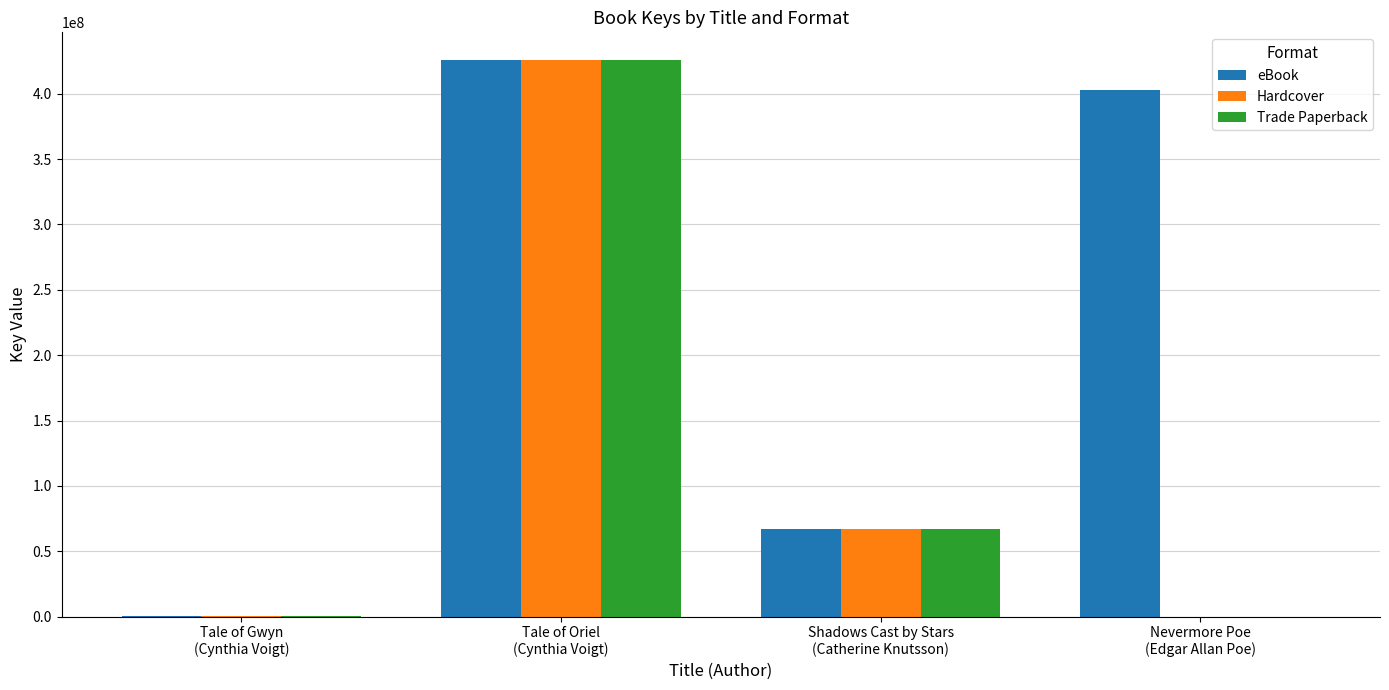

What is the sum of all Trade Paperback values?

493283823